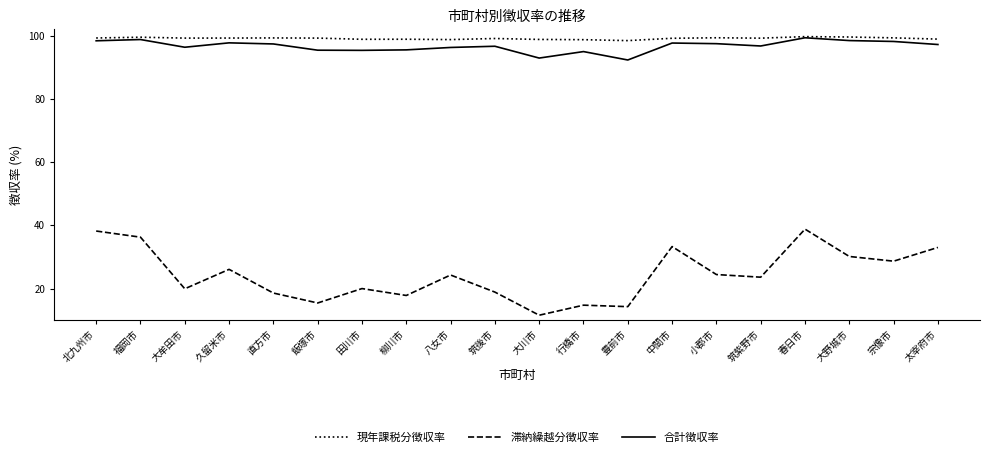

True or false: 滞納繰越分徴収率 has more than 2 points higher than both neighbors.

True